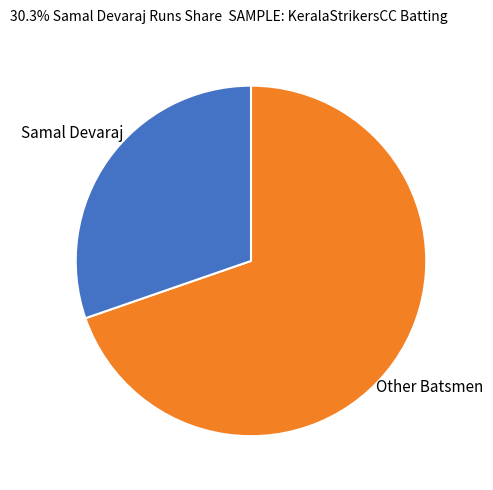

Is it true that Other Batsmen is 70% of the pie?

True